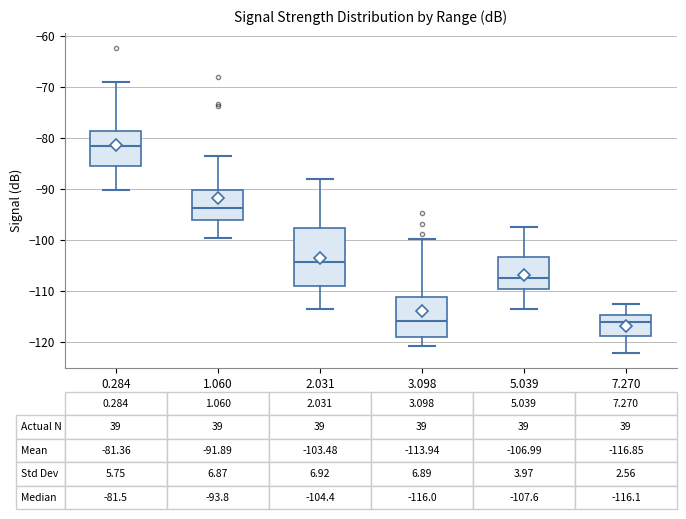

Which box is the tallest, from its lower edge to its upper edge?

2.031